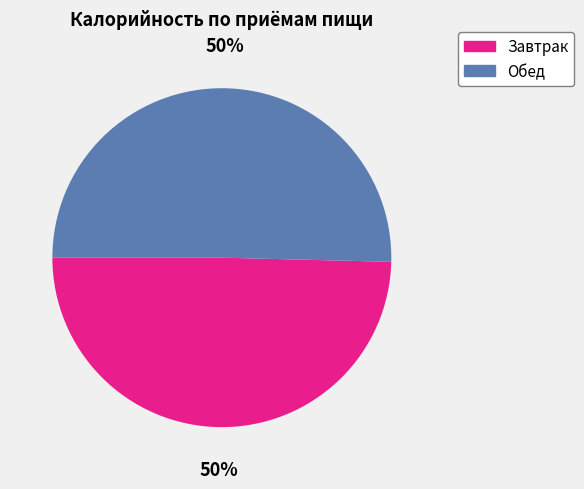

Combined, do Обед and Завтрак account for over 50%?

Yes